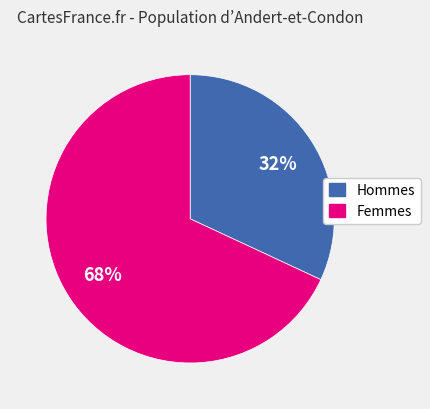

To the nearest percent, what is the average slice percentage?

50%